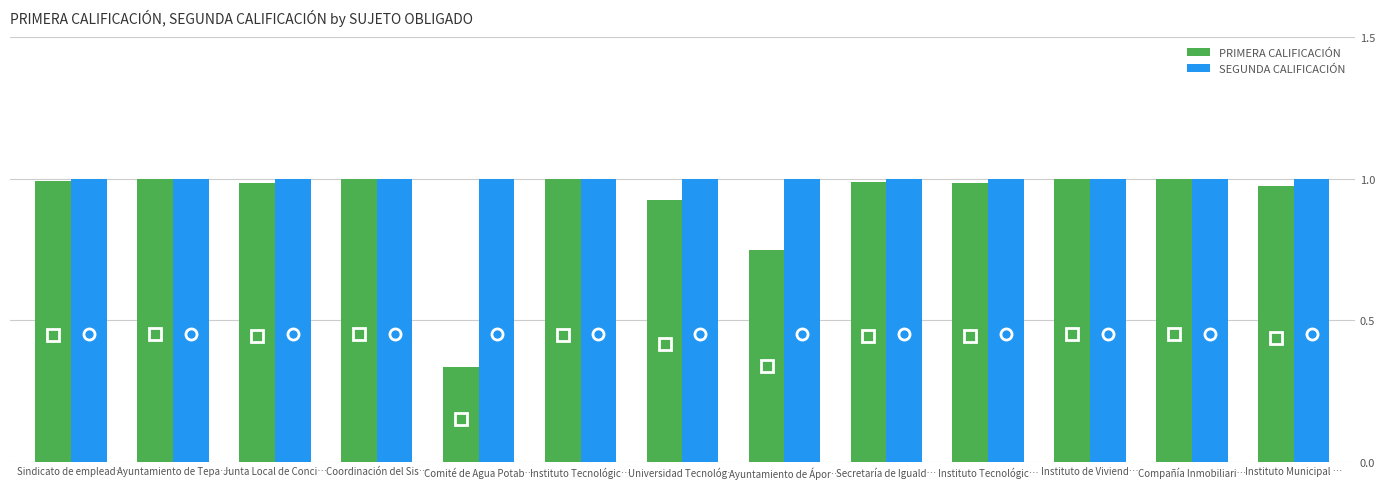

Rank the categories by PRIMERA CALIFICACIÓN value from lowest to highest.

Comité de Agua Potab…, Ayuntamiento de Ápor…, Universidad Tecnológ…, Instituto Municipal …, Instituto Tecnológic…, Junta Local de Conci…, Secretaría de Iguald…, Sindicato de emplead…, Instituto Tecnológic…, Ayuntamiento de Tepa…, Coordinación del Sis…, Instituto de Viviend…, Compañía Inmobiliari…